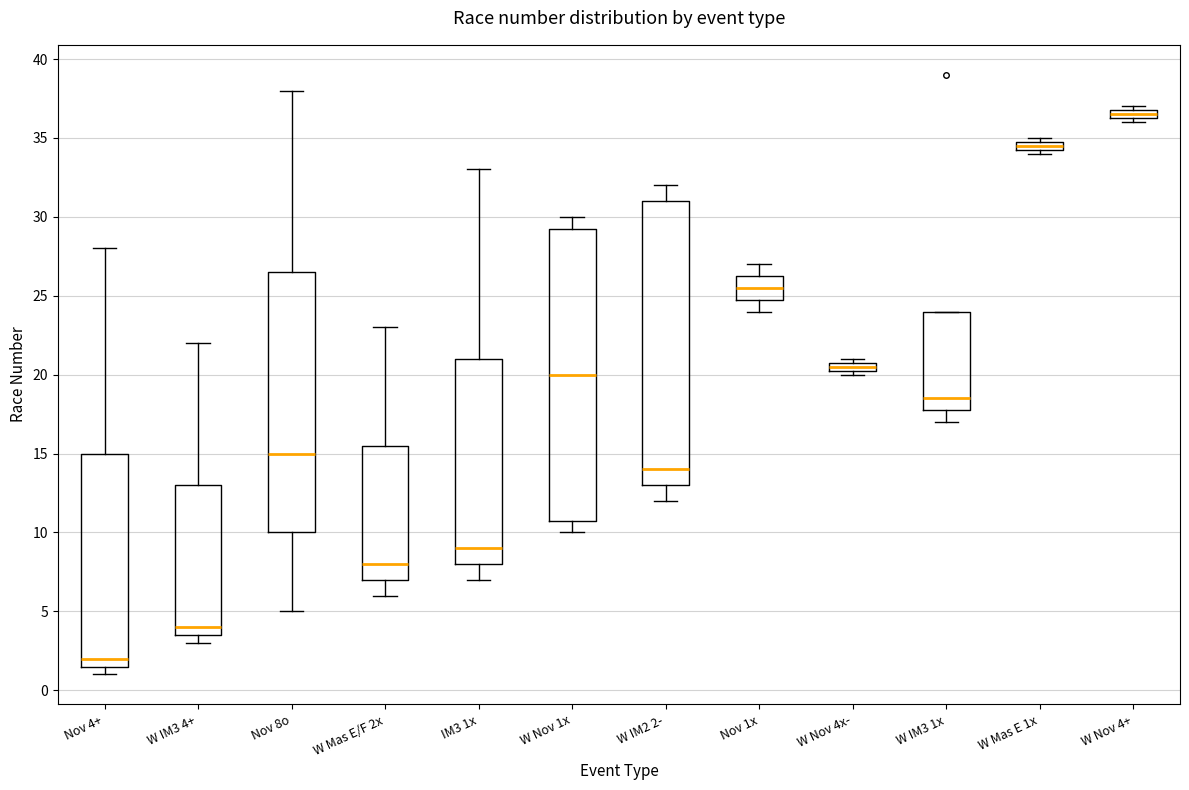

Which box's median line is the lowest?

Nov 4+